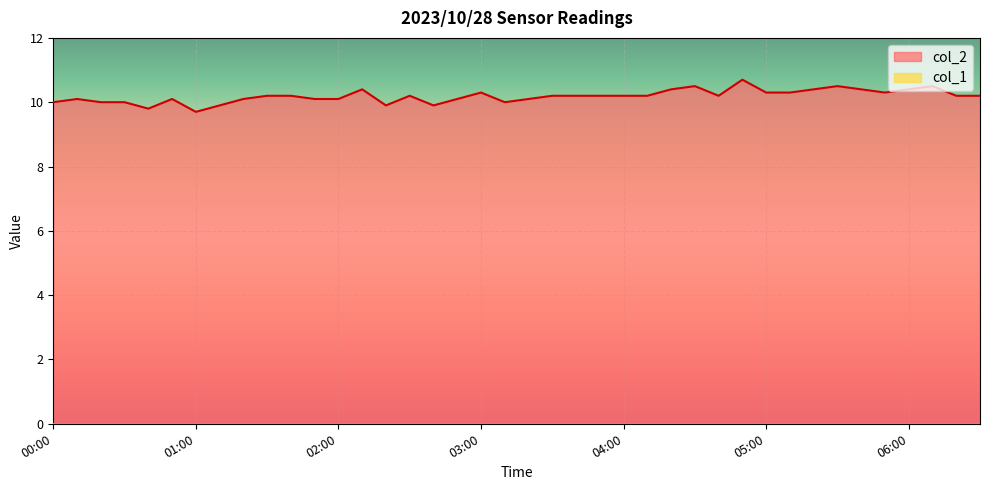

True or false: the data shows 10.2 at 02:30.

True